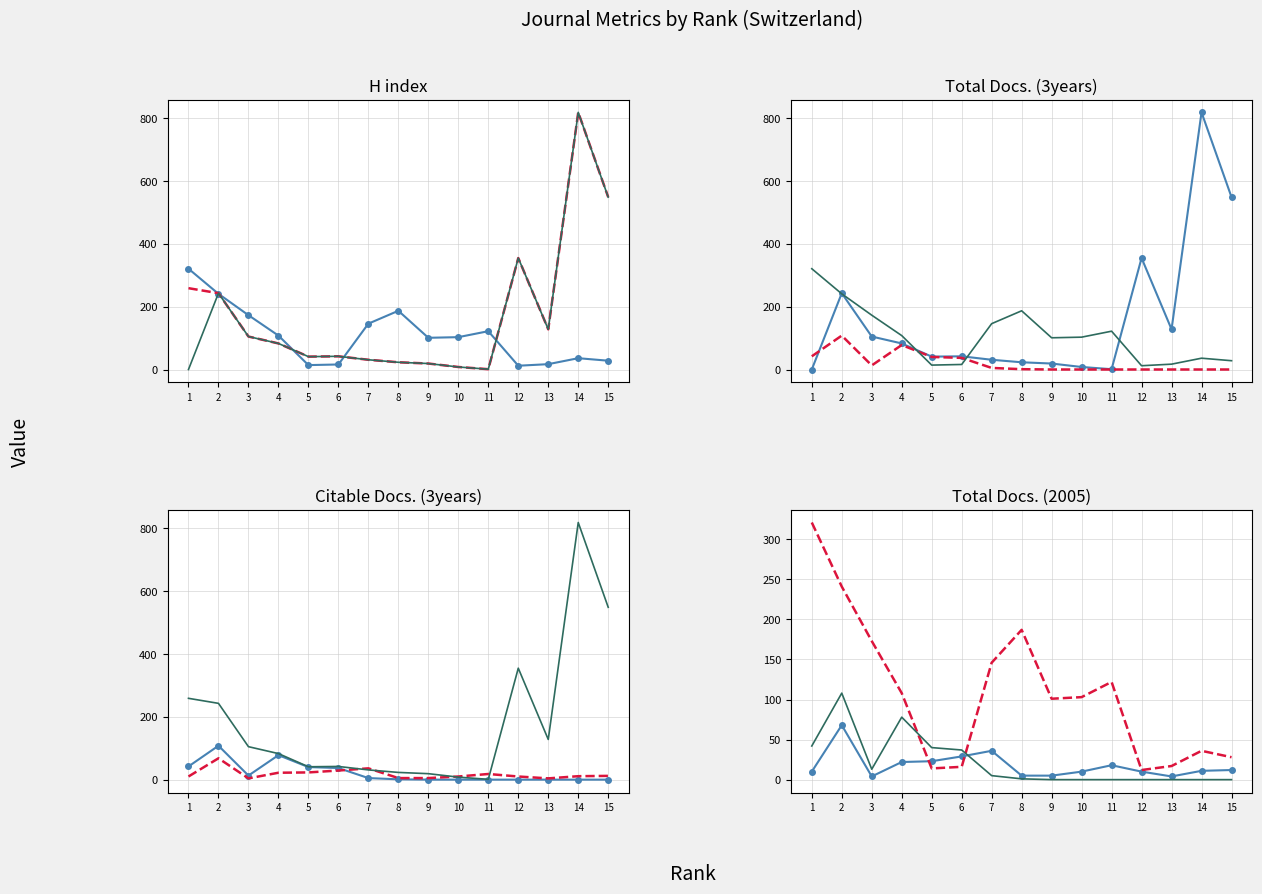

Where do Citable Docs. (3years) and Total Docs. (3years) first cross each other?

1 and 2